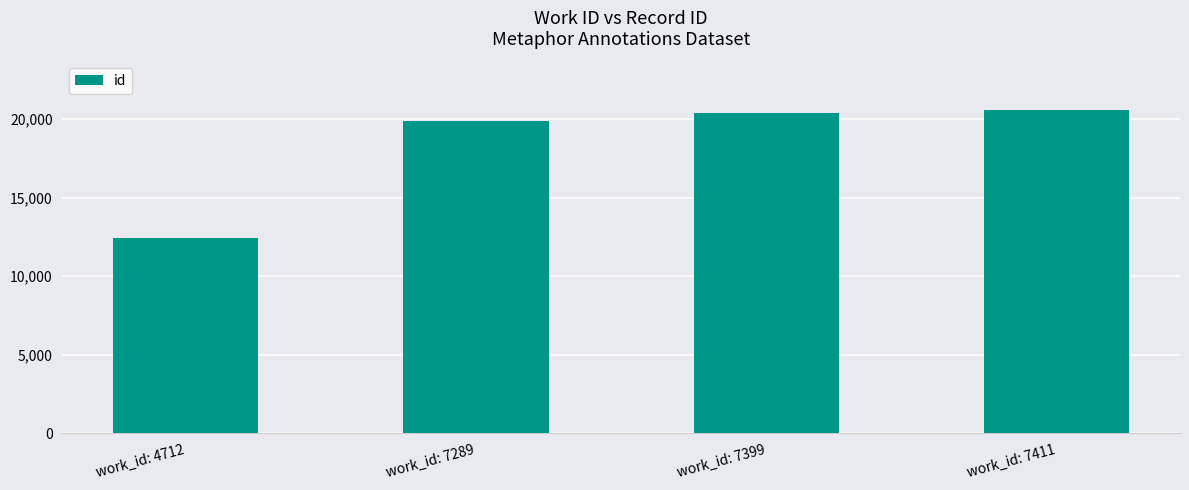

The value at work_id: 7289 is 19851. True or false?

True